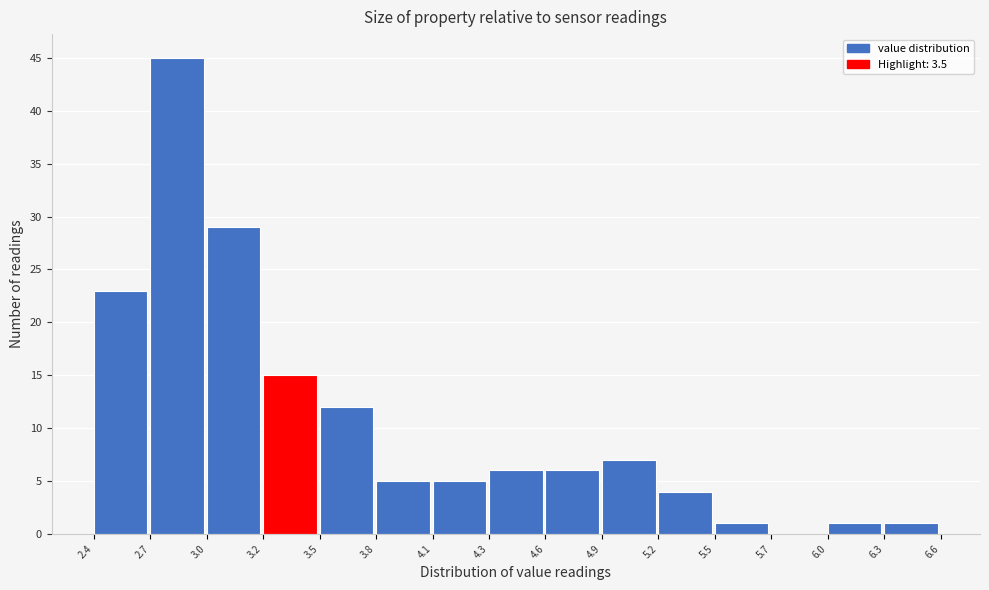

Reading left to right, transcribe all the data shown in this chart.

2.4=23	2.7=45	3.0=29	3.2=15	3.5=12	3.8=5	4.1=5	4.3=6	4.6=6	4.9=7	5.2=4	5.5=1	5.7=0	6.0=1	6.3=1